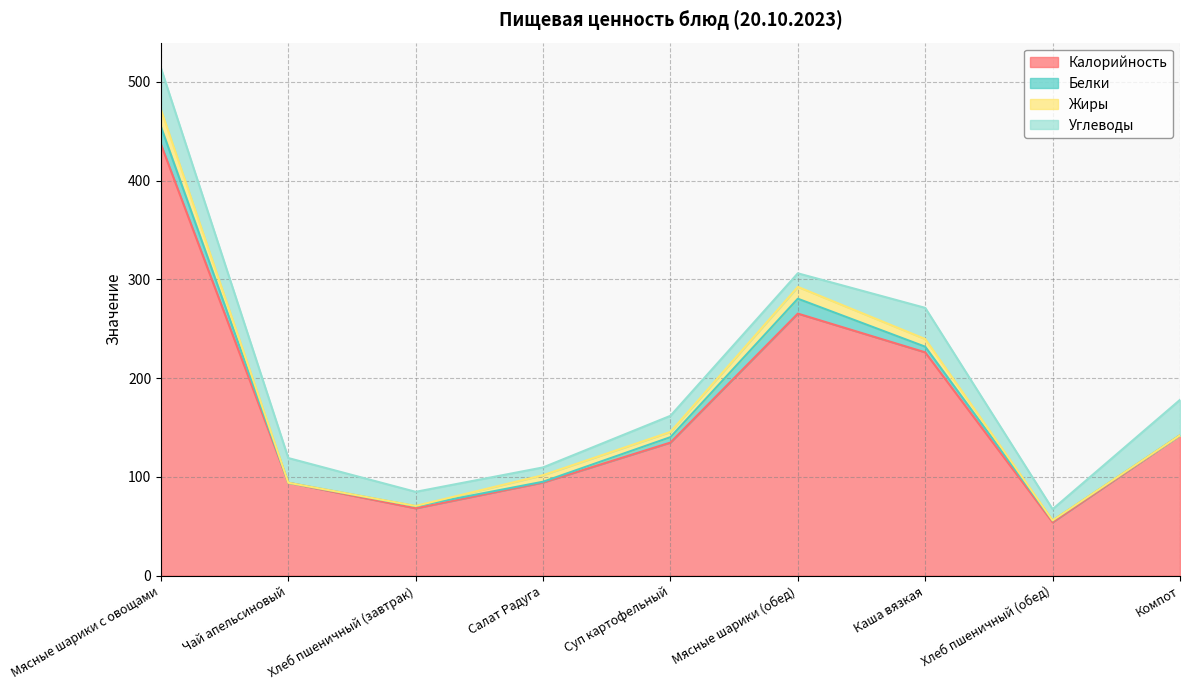

Reading left to right, list all the values displayed in this chart.

Калорийность: 436.8	94.1	68.2	94.3	134.8	265.3	226.1	54.0	142.0
Белки: 17.9	0.0	2.2	0.8	5.5	15.1	5.7	1.8	0.2
Жиры: 17.4	0.0	0.2	6.6	5.3	12.0	7.8	0.2	0.0
Углеводы: 41.9	25.0	14.3	7.9	16.3	13.7	31.5	11.3	35.8